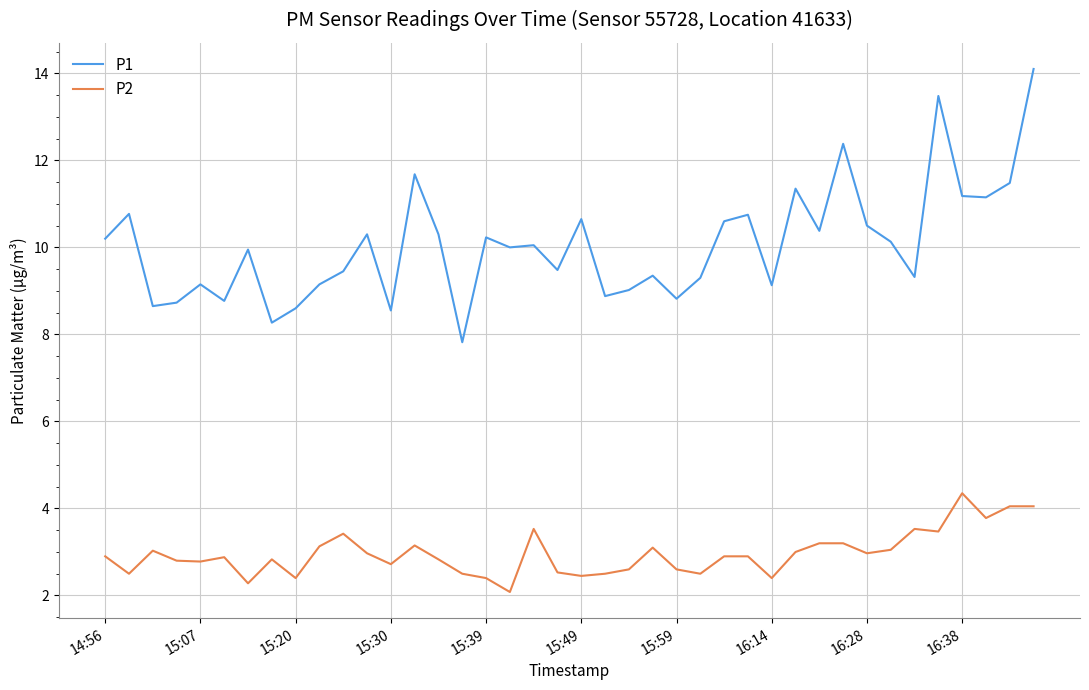

Which series has the largest range (max minus min)?

P1